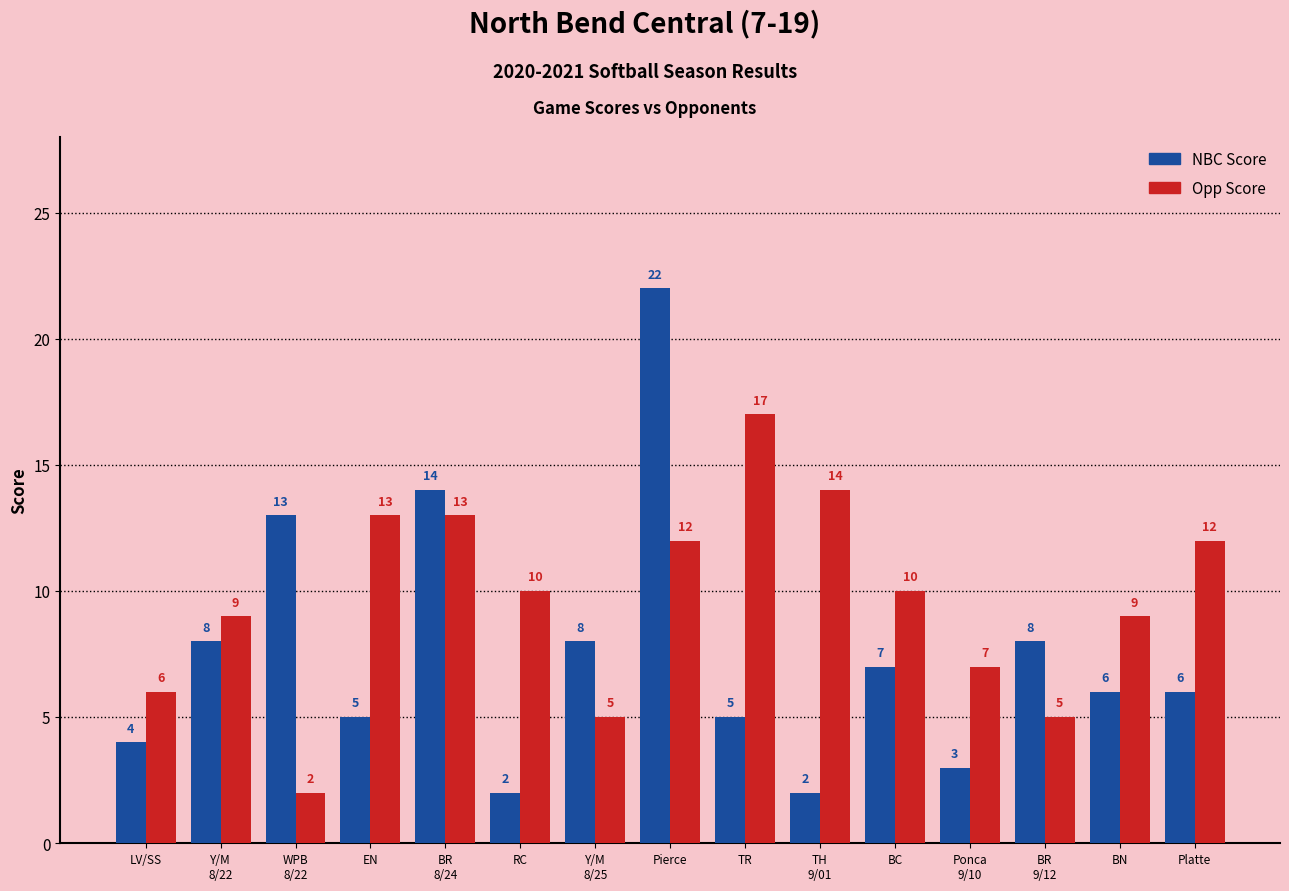

Reading left to right, what are all the values shown in this chart?

NBC Score: 4	8	13	5	14	2	8	22	5	2	7	3	8	6	6
Opp Score: 6	9	2	13	13	10	5	12	17	14	10	7	5	9	12